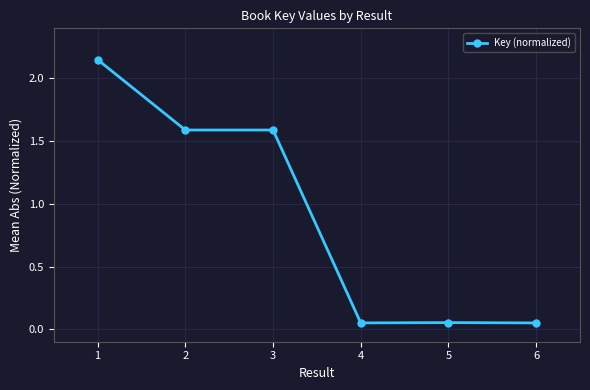

True or false: the data shows 1.6 at 2.

True